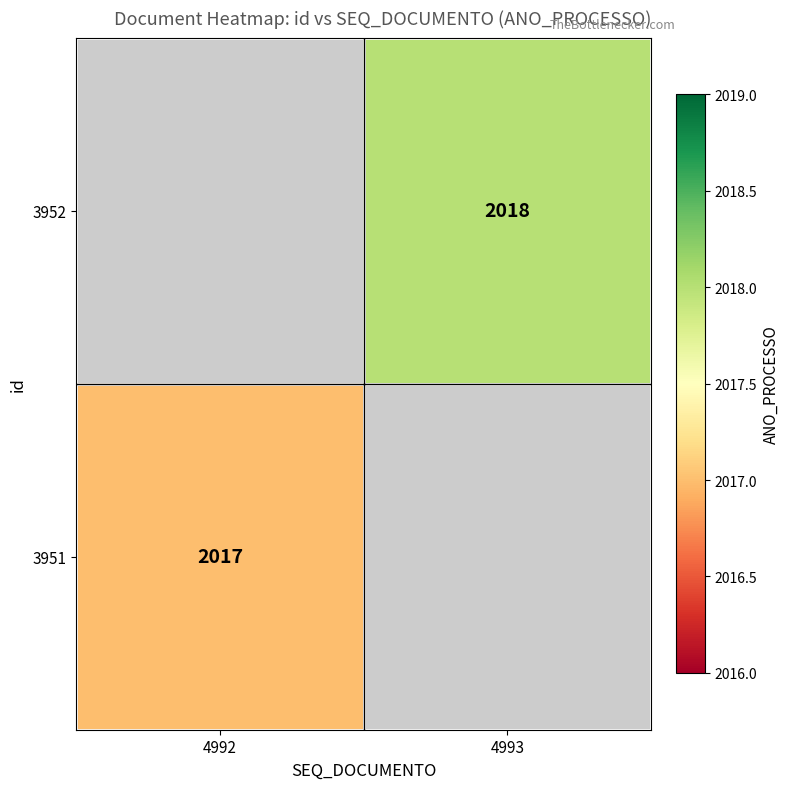

Is it true that 3952 equals 2018 at 4993?

True